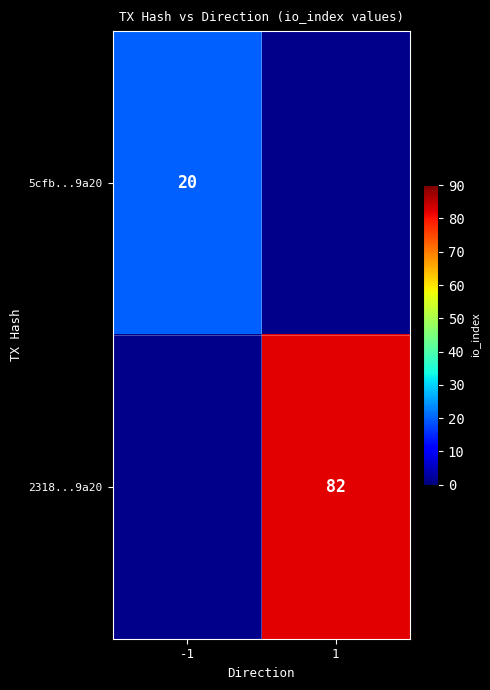

The 5cfb...9a20 series shows 7 at -1. True or false?

False